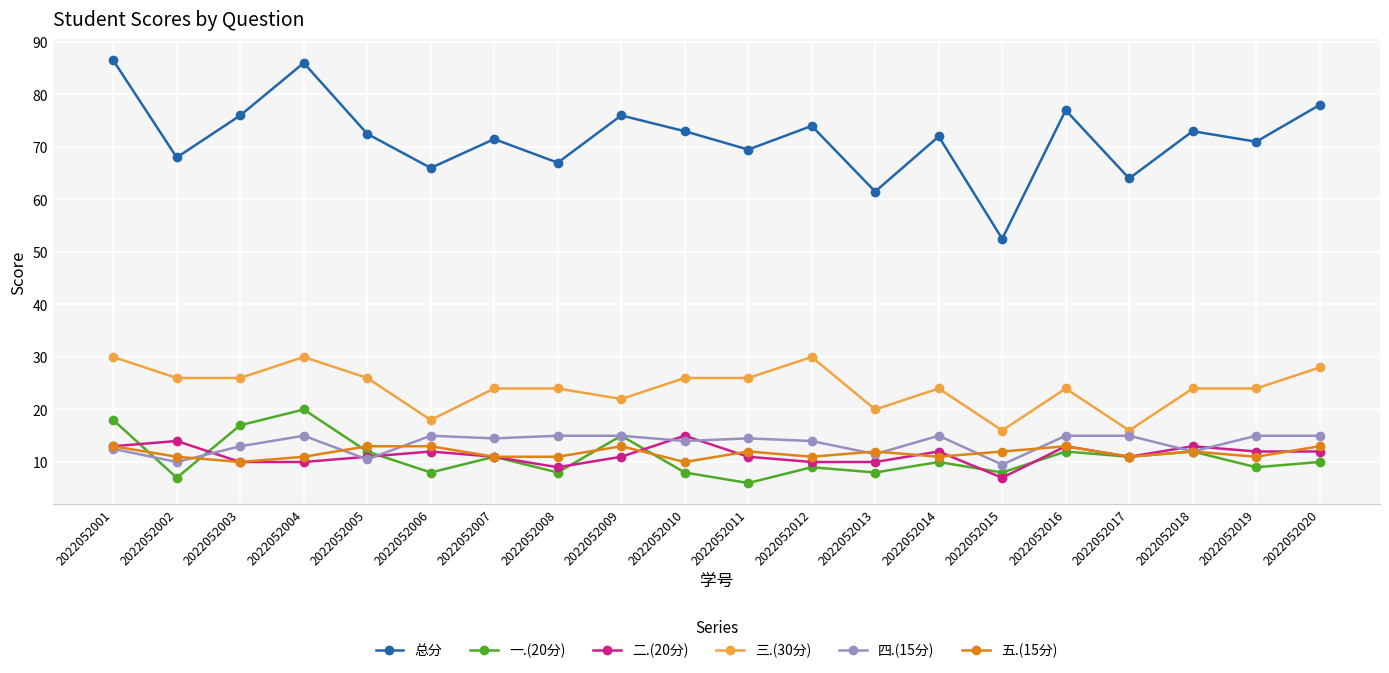

Reading left to right, extract all data points from this chart.

总分: 2022052001=86.5	2022052002=68.0	2022052003=76.0	2022052004=86.0	2022052005=72.5	2022052006=66.0	2022052007=71.5	2022052008=67.0	2022052009=76.0	2022052010=73.0	2022052011=69.5	2022052012=74.0	2022052013=61.5	2022052014=72.0	2022052015=52.5	2022052016=77.0	2022052017=64.0	2022052018=73.0	2022052019=71.0	2022052020=78.0
一.(20分): 2022052001=18.0	2022052002=7.0	2022052003=17.0	2022052004=20.0	2022052005=12.0	2022052006=8.0	2022052007=11.0	2022052008=8.0	2022052009=15.0	2022052010=8.0	2022052011=6.0	2022052012=9.0	2022052013=8.0	2022052014=10.0	2022052015=8.0	2022052016=12.0	2022052017=11.0	2022052018=12.0	2022052019=9.0	2022052020=10.0
二.(20分): 2022052001=13.0	2022052002=14.0	2022052003=10.0	2022052004=10.0	2022052005=11.0	2022052006=12.0	2022052007=11.0	2022052008=9.0	2022052009=11.0	2022052010=15.0	2022052011=11.0	2022052012=10.0	2022052013=10.0	2022052014=12.0	2022052015=7.0	2022052016=13.0	2022052017=11.0	2022052018=13.0	2022052019=12.0	2022052020=12.0
三.(30分): 2022052001=30.0	2022052002=26.0	2022052003=26.0	2022052004=30.0	2022052005=26.0	2022052006=18.0	2022052007=24.0	2022052008=24.0	2022052009=22.0	2022052010=26.0	2022052011=26.0	2022052012=30.0	2022052013=20.0	2022052014=24.0	2022052015=16.0	2022052016=24.0	2022052017=16.0	2022052018=24.0	2022052019=24.0	2022052020=28.0
四.(15分): 2022052001=12.5	2022052002=10.0	2022052003=13.0	2022052004=15.0	2022052005=10.5	2022052006=15.0	2022052007=14.5	2022052008=15.0	2022052009=15.0	2022052010=14.0	2022052011=14.5	2022052012=14.0	2022052013=11.5	2022052014=15.0	2022052015=9.5	2022052016=15.0	2022052017=15.0	2022052018=12.0	2022052019=15.0	2022052020=15.0
五.(15分): 2022052001=13.0	2022052002=11.0	2022052003=10.0	2022052004=11.0	2022052005=13.0	2022052006=13.0	2022052007=11.0	2022052008=11.0	2022052009=13.0	2022052010=10.0	2022052011=12.0	2022052012=11.0	2022052013=12.0	2022052014=11.0	2022052015=12.0	2022052016=13.0	2022052017=11.0	2022052018=12.0	2022052019=11.0	2022052020=13.0